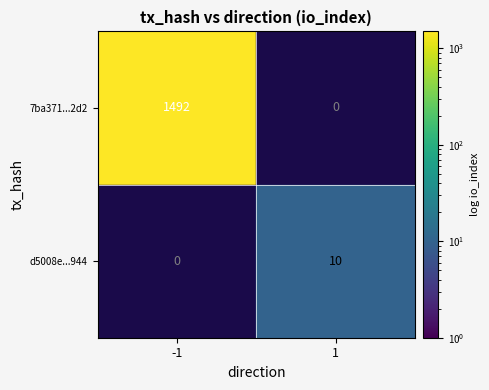

How many values in the 7ba371239275ff0b7ca4e2dc6a96ce819e502d2 series are below 1492?

1